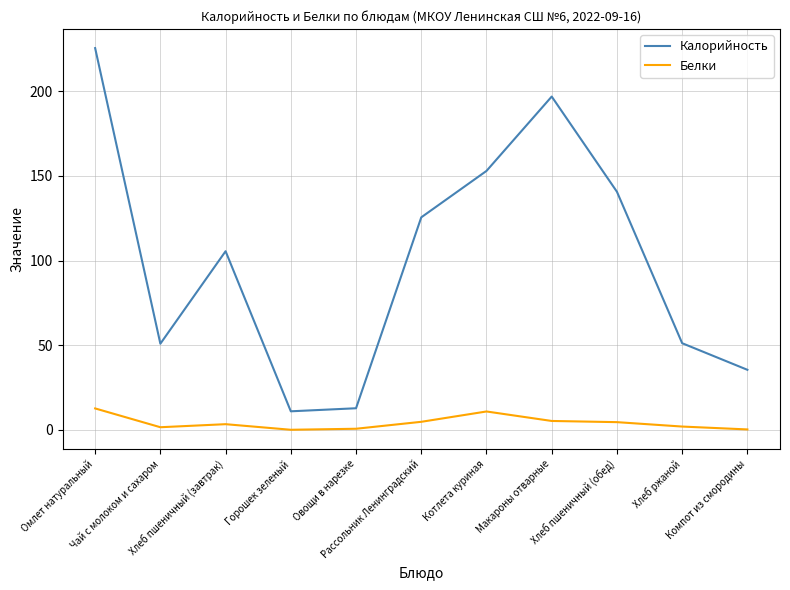

Count the number of categories in the chart.

11